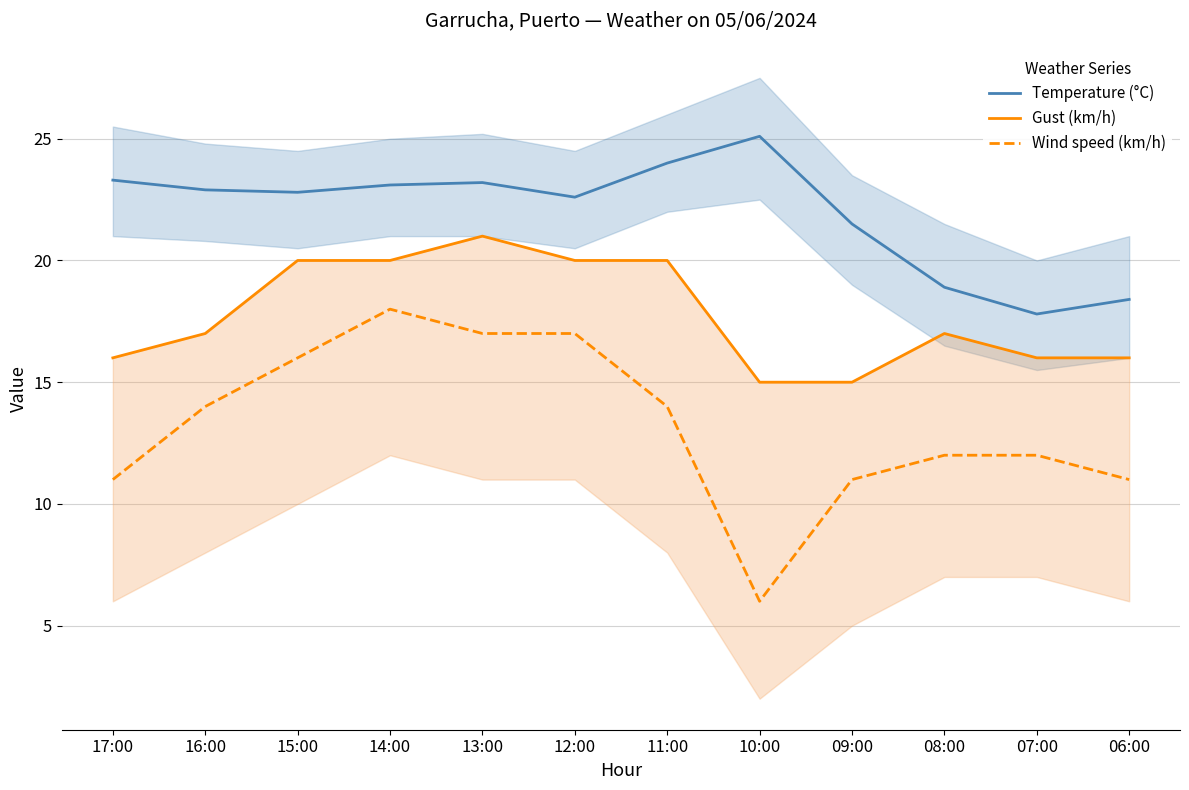

Rank the series at 16:00 from lowest to highest value.

Wind speed (km/h), Gust (km/h), Temperature (°C)